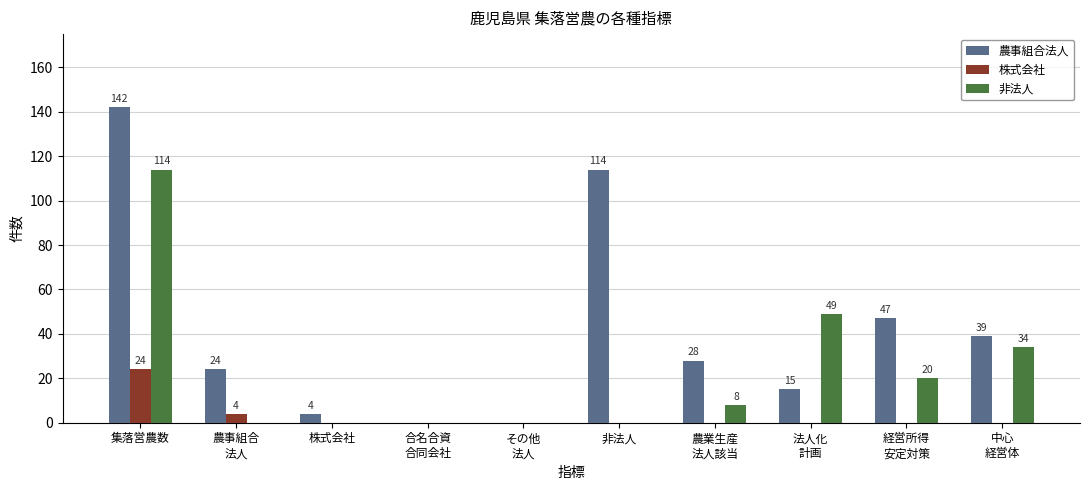

What is the highest value of the 非法人 series?

114